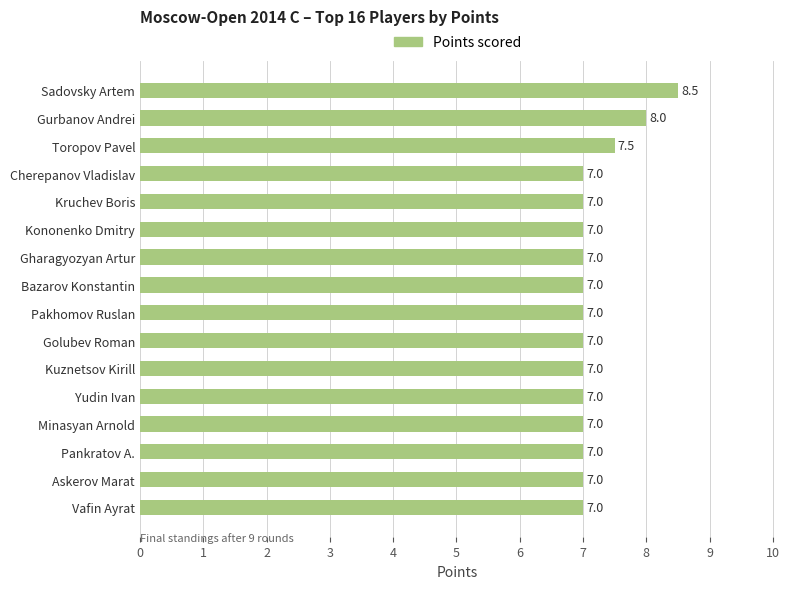

How many bars are there in total?

16